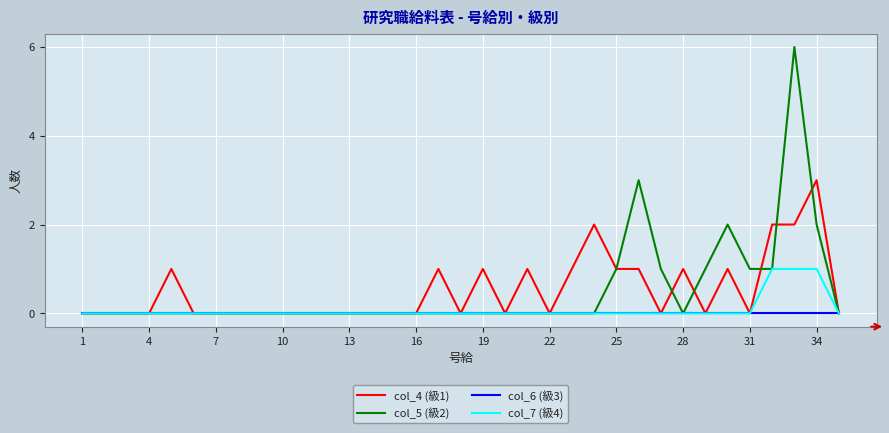

How many col_5 (級2) values are between 0 and 1?

31